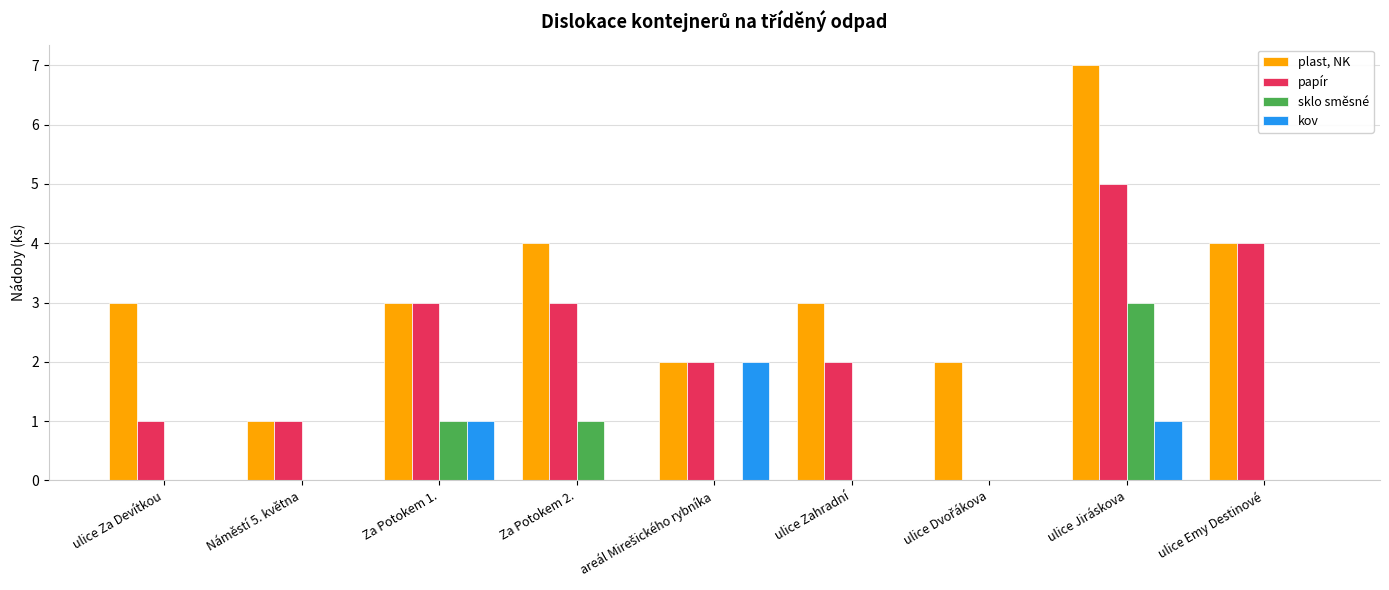

Which series has the largest total across all categories?

plast, NK